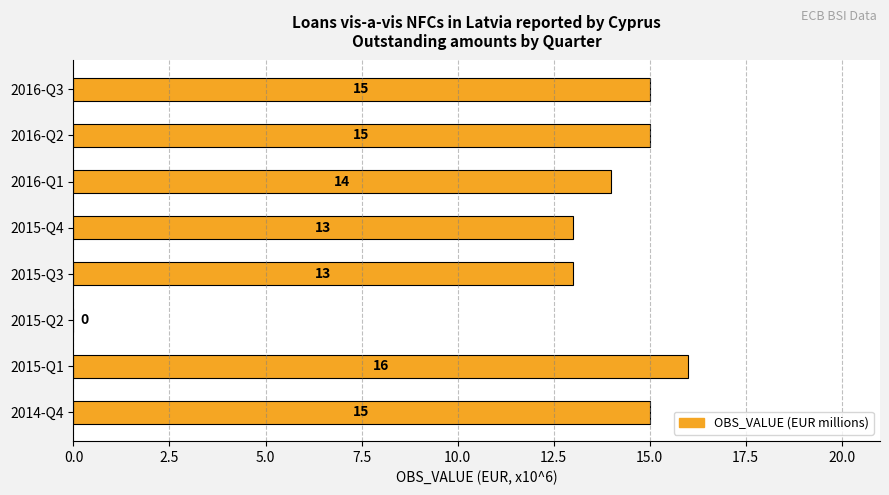

Reading top to bottom, extract all data points from this chart.

2016-Q3=15	2016-Q2=15	2016-Q1=14	2015-Q4=13	2015-Q3=13	2015-Q2=0	2015-Q1=16	2014-Q4=15